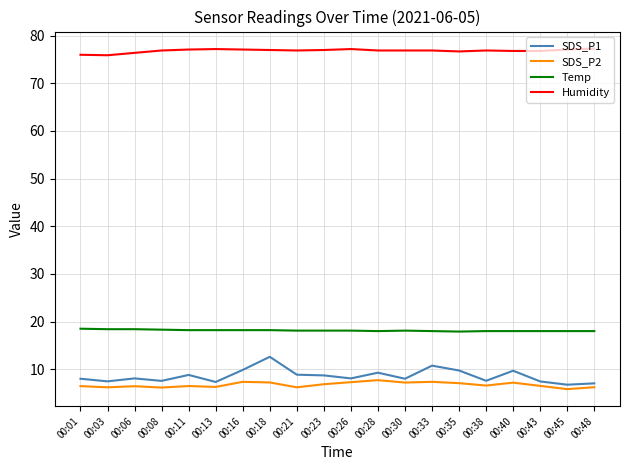

Which series has the widest spread of values?

SDS_P1